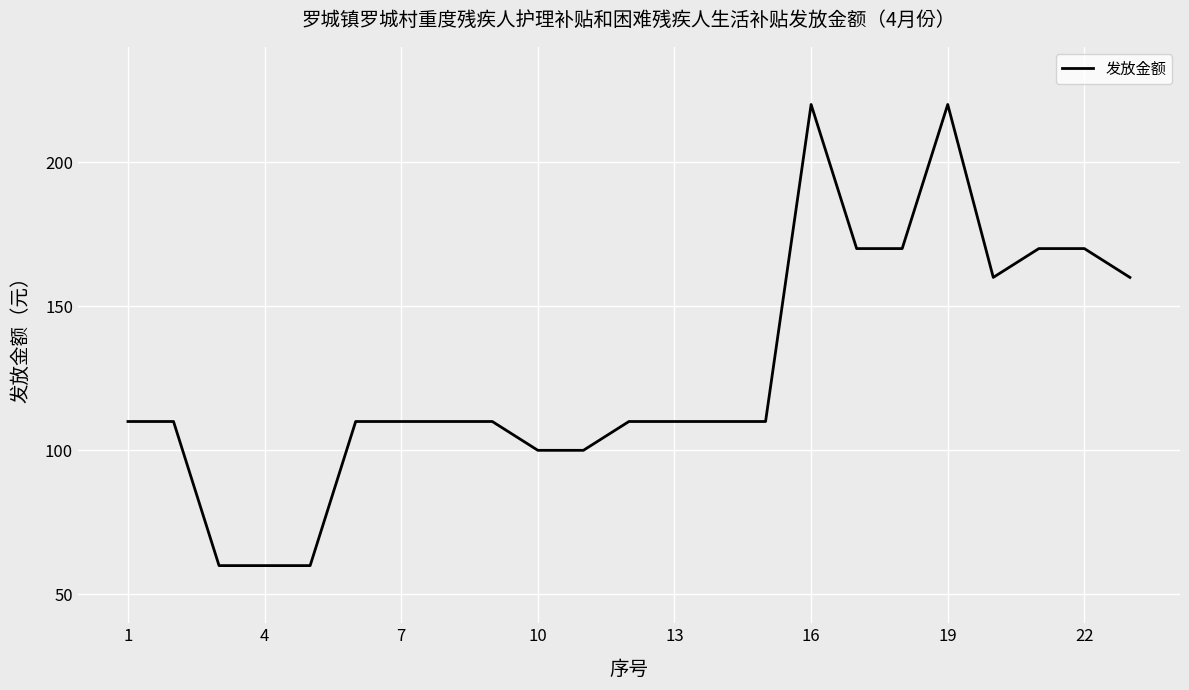

What is the greatest value displayed?

220